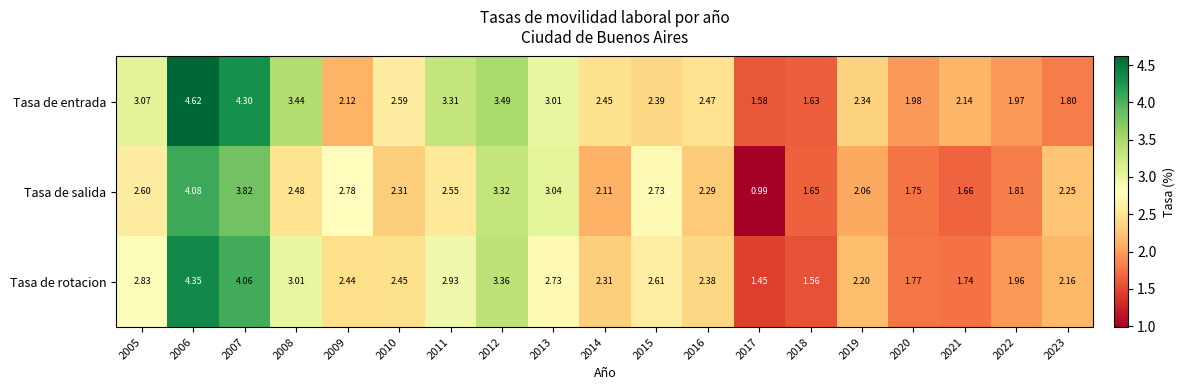

Between 2010 and 2021, which series saw the biggest shift?

Tasa de rotacion